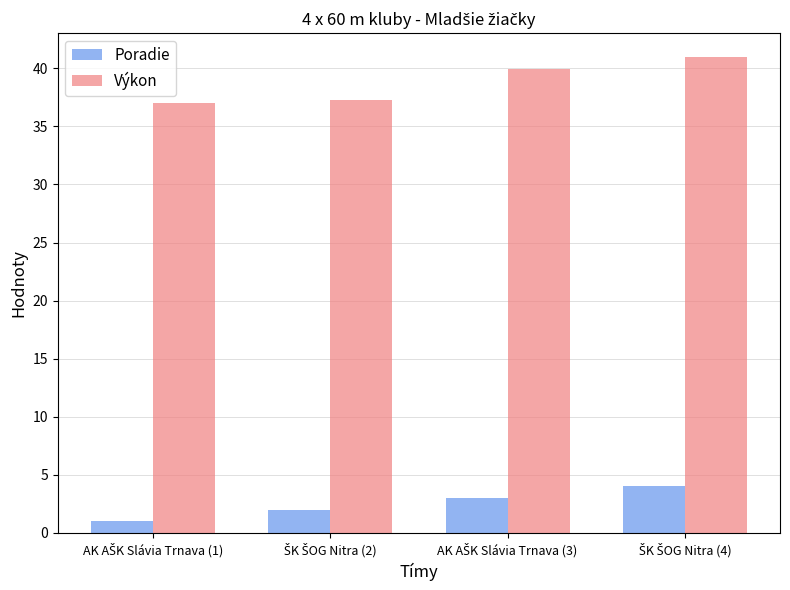

How many series are shown in this chart?

2